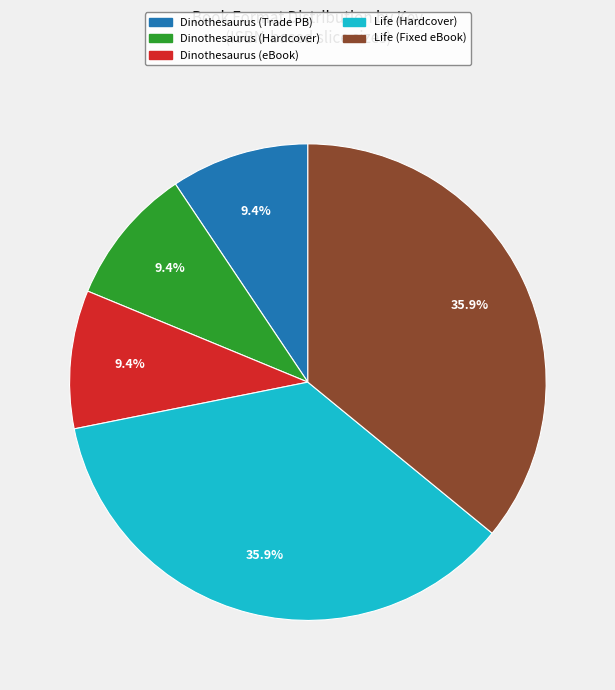

Does any single category account for the majority?

No